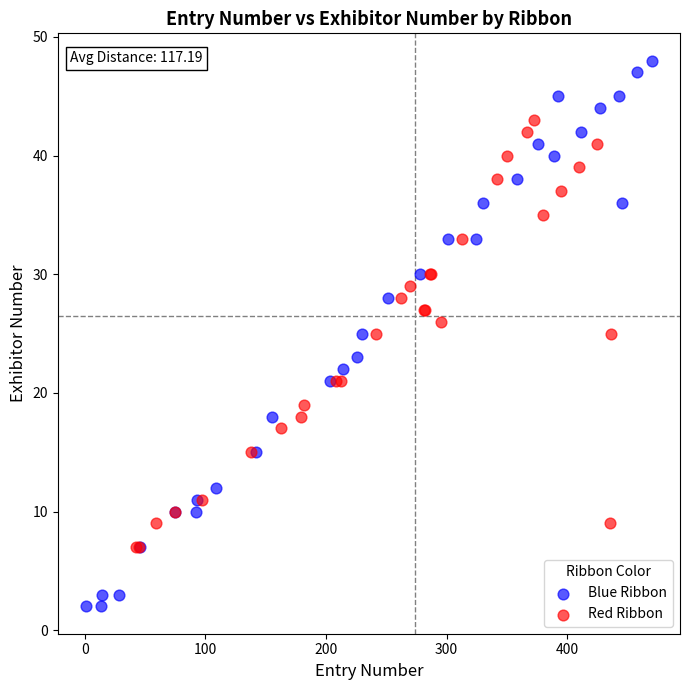

Which series has the largest Y range (max minus min)?

Blue Ribbon